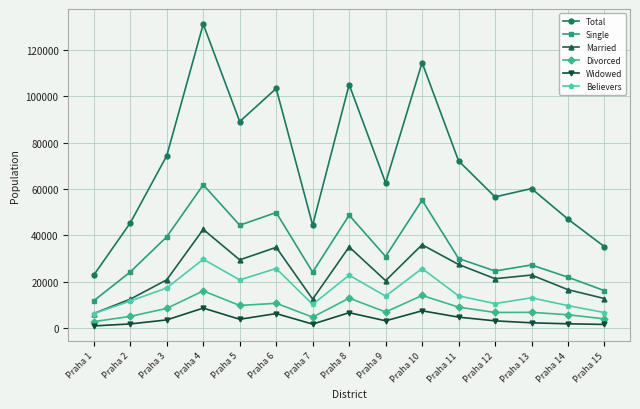

In Believers, how many points are higher than both neighbors (excluding endpoints)?

5